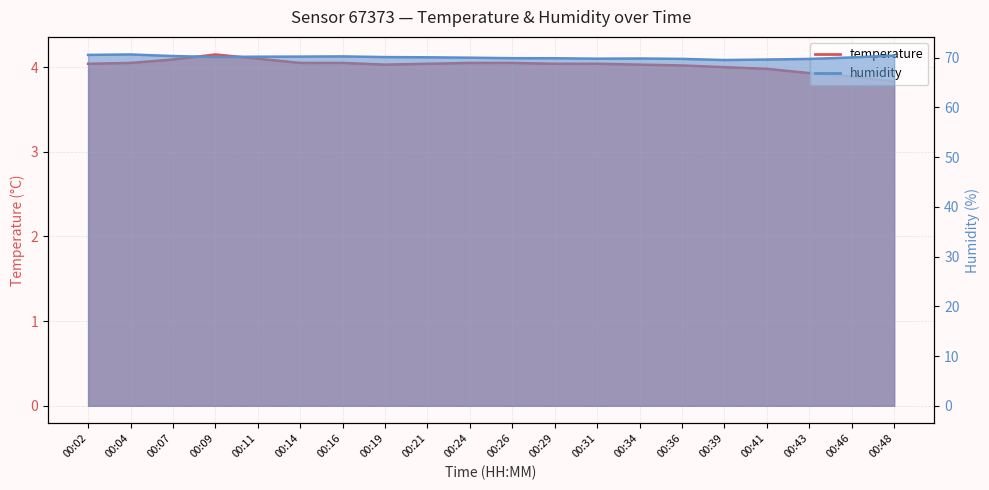

At which category is the sum across all series the highest?

00:04